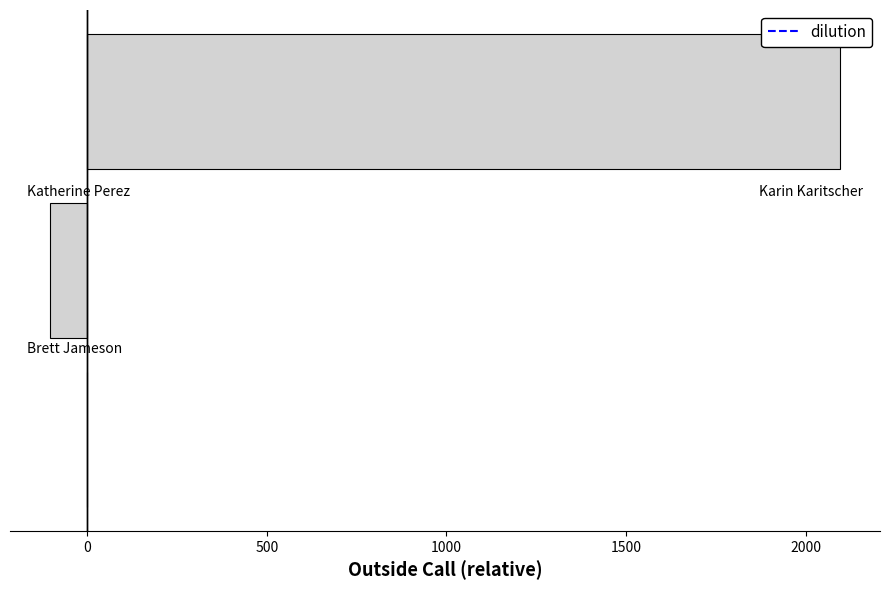

What is the sum of all values?

1992